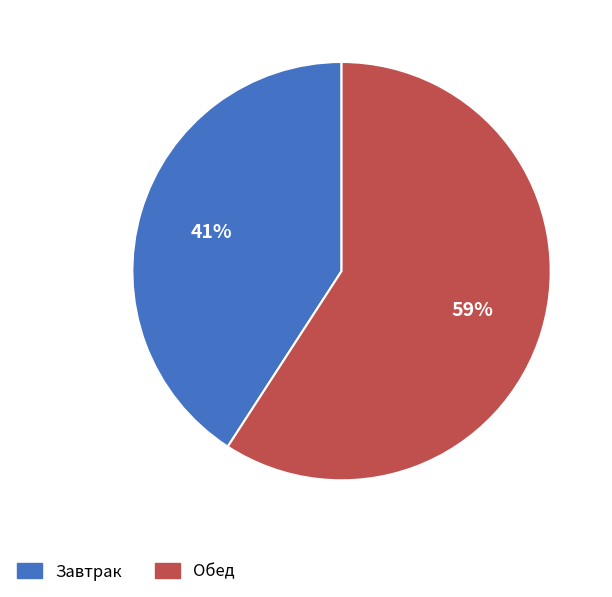

What percentage is the Завтрак slice, to the nearest percent?

41%